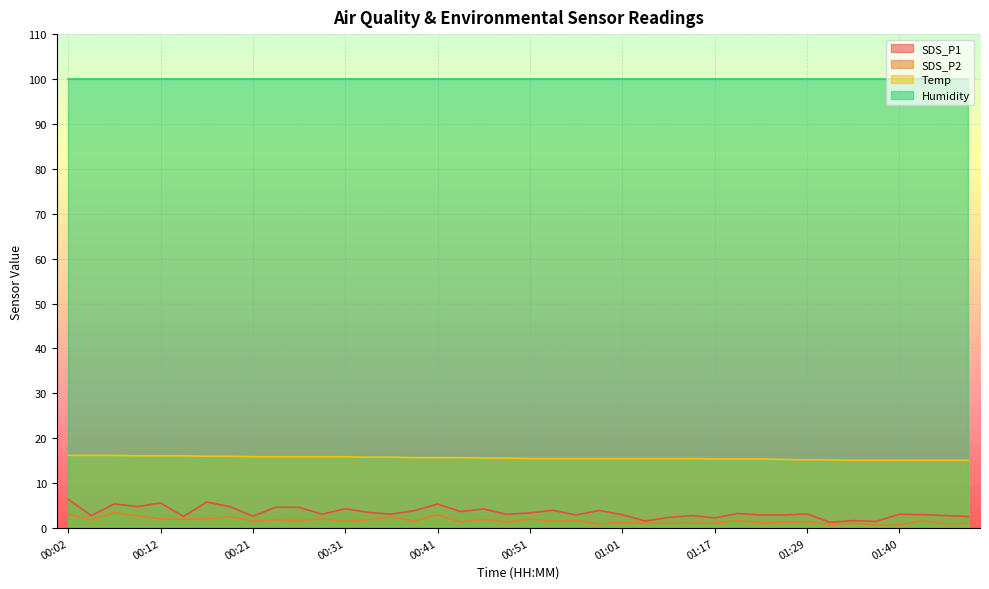

Where is the first local minimum for SDS_P2?

00:04